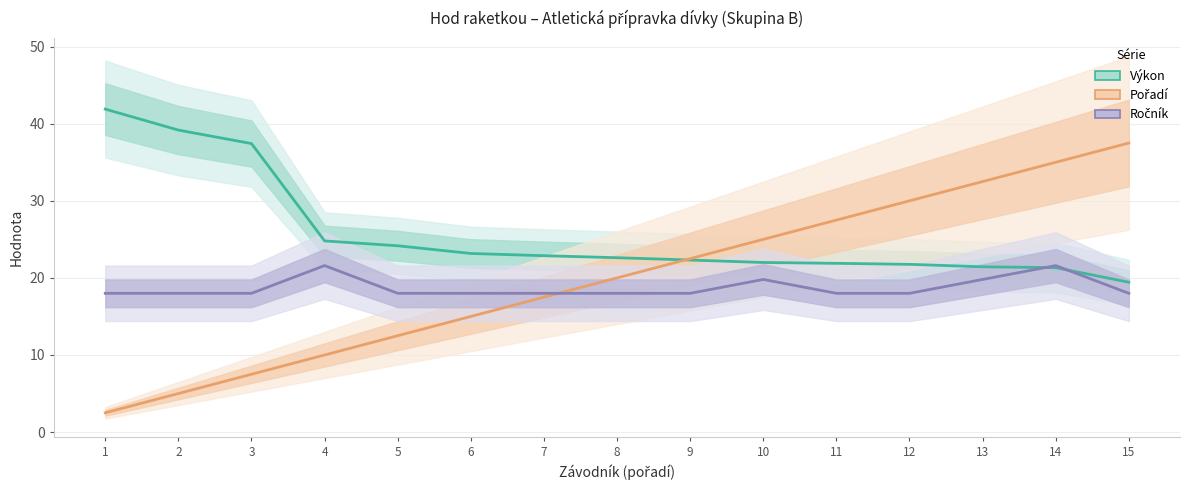

Rank the categories by Ročník value from lowest to highest.

1, 2, 3, 5, 6, 7, 8, 9, 11, 12, 15, 10, 13, 4, 14